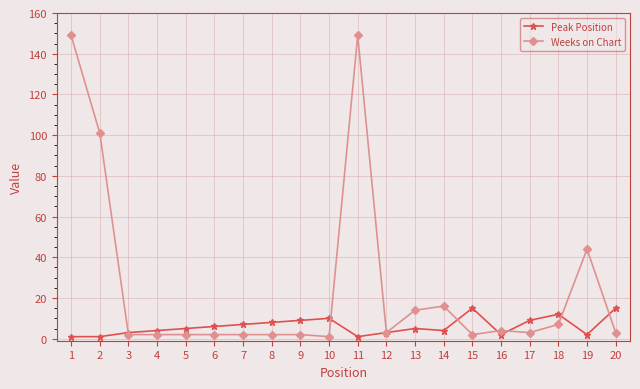

What is the sum of all Peak Position values?

122